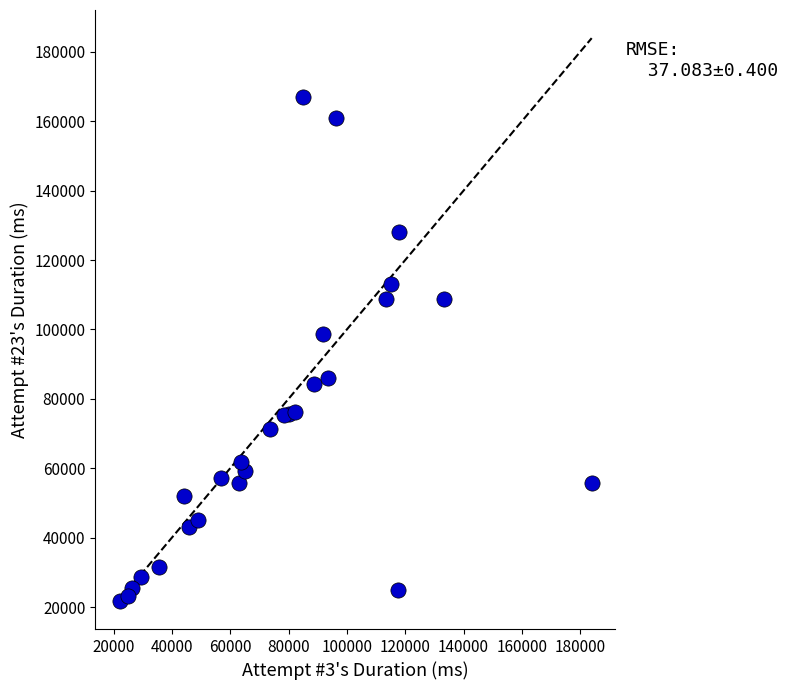

What Y value in the scatter plot is closest to 94436?

98727